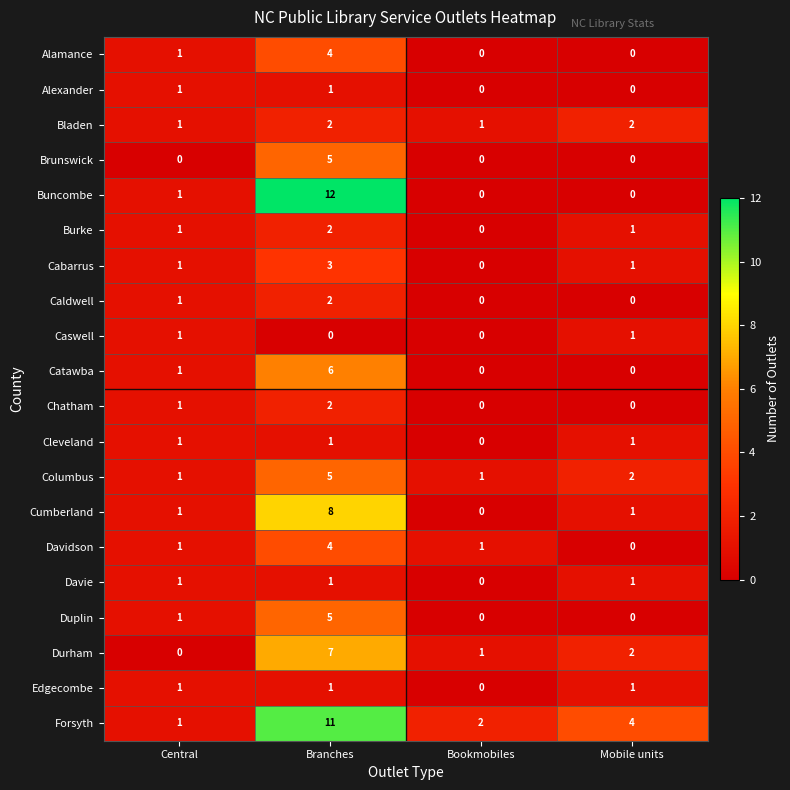

Is it true that Cleveland equals 1 at Mobile units?

True